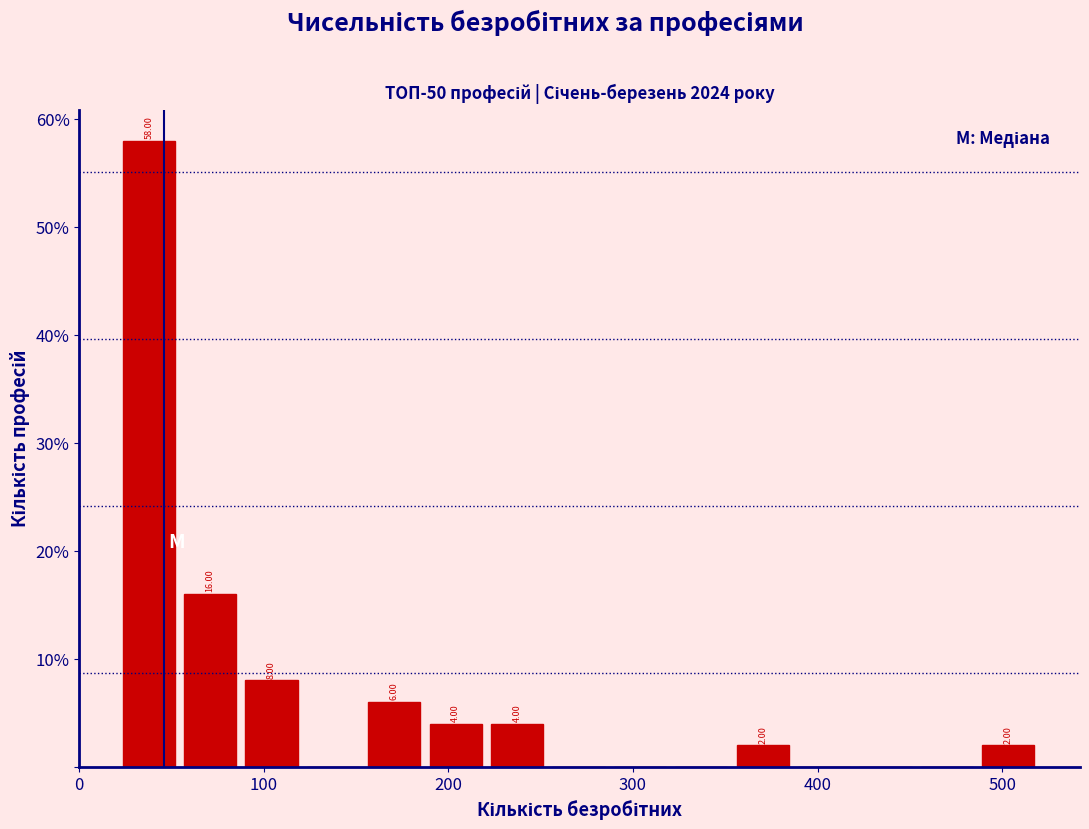

Read against the x-axis, roughly where is the centre of the tallest bar?

40